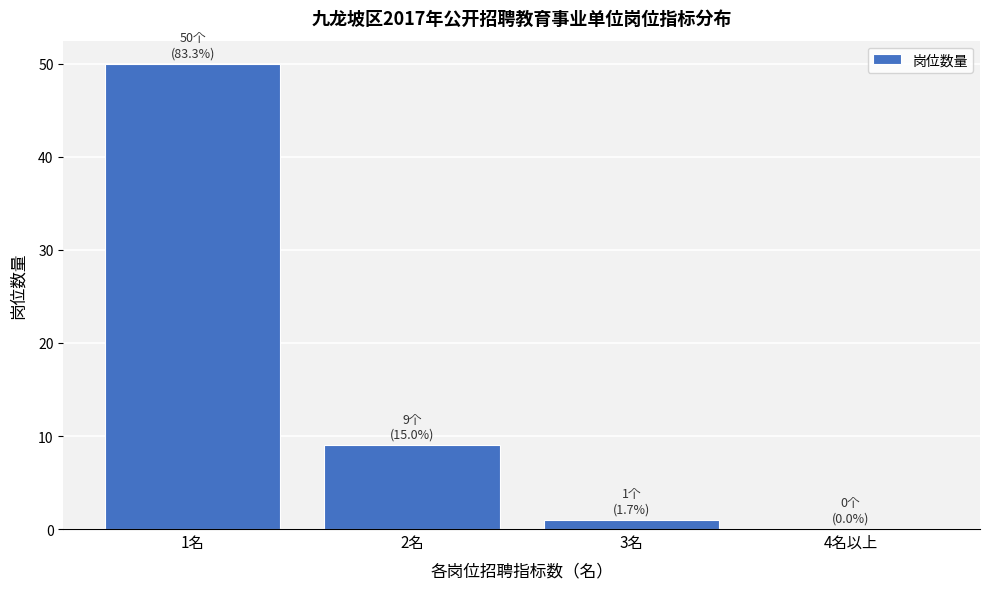

Reading left to right, what are all the values shown in this chart?

1名=50	2名=9	3名=1	4名以上=0